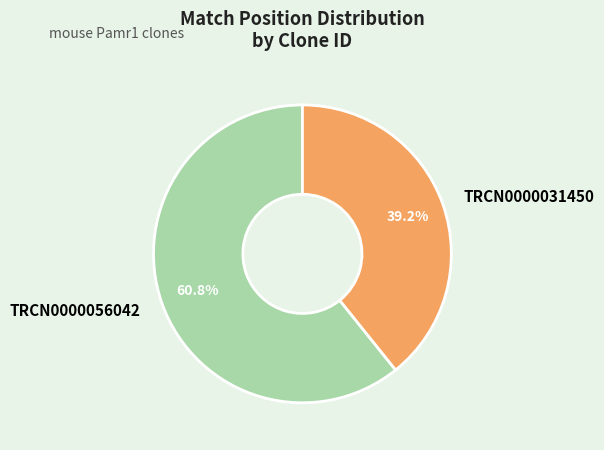

The TRCN0000031450 slice represents 39% of the pie. True or false?

True